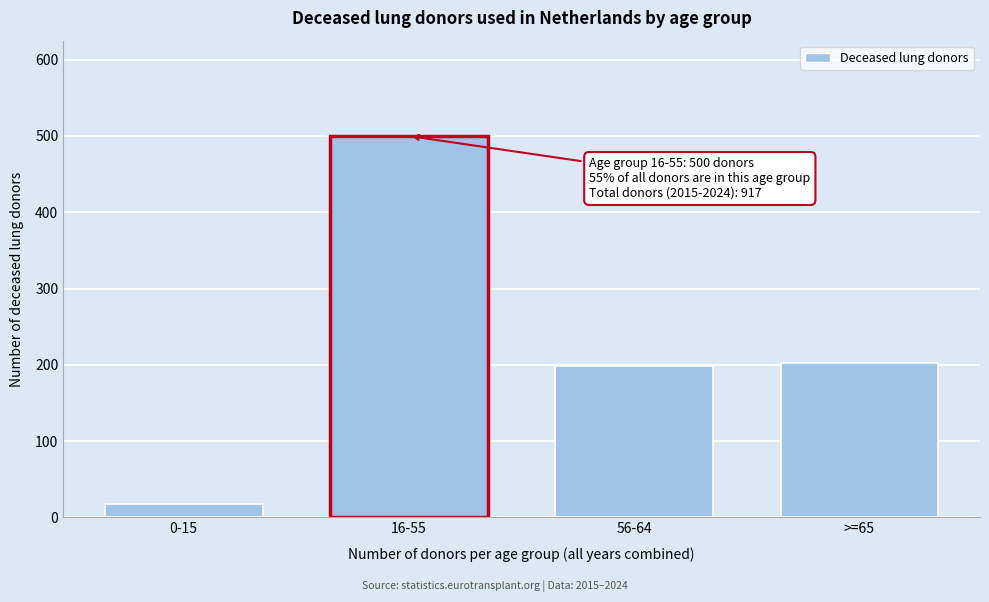

Reading left to right, what are all the values shown in this chart?

0-15=17	16-55=500	56-64=198	>=65=202